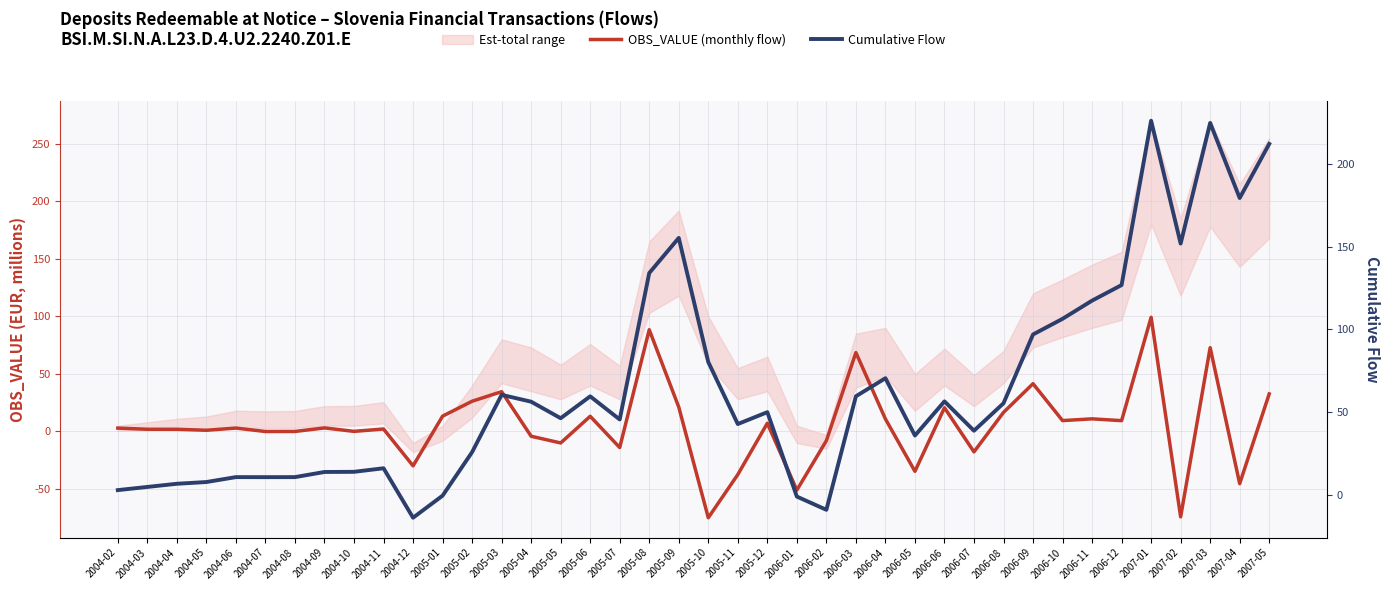

List the series in order of their overall mean, lowest first.

OBS_VALUE (monthly flow), Cumulative Flow